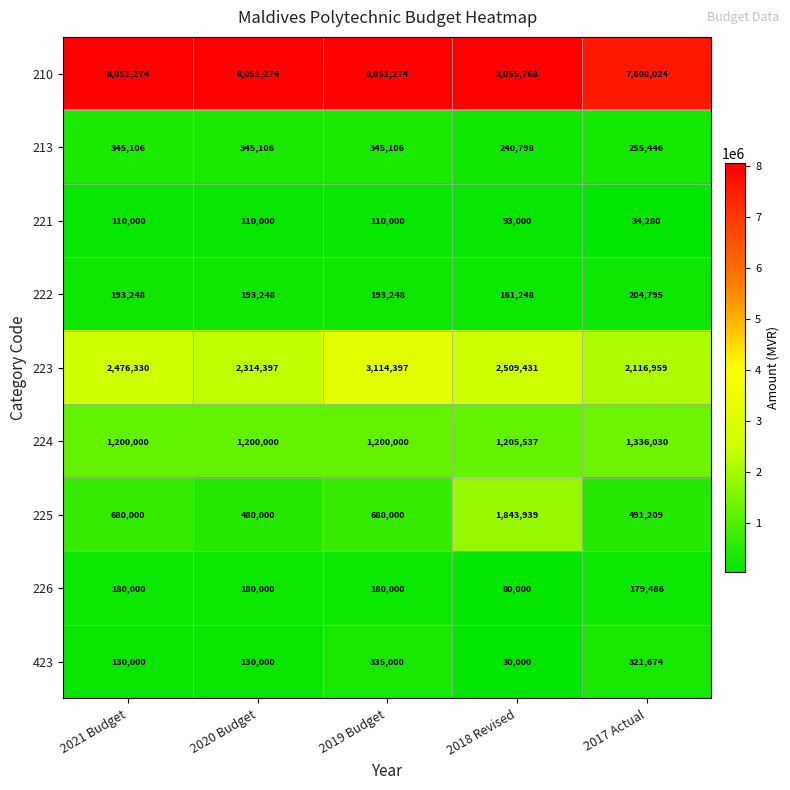

What is the greatest value displayed?

8055768